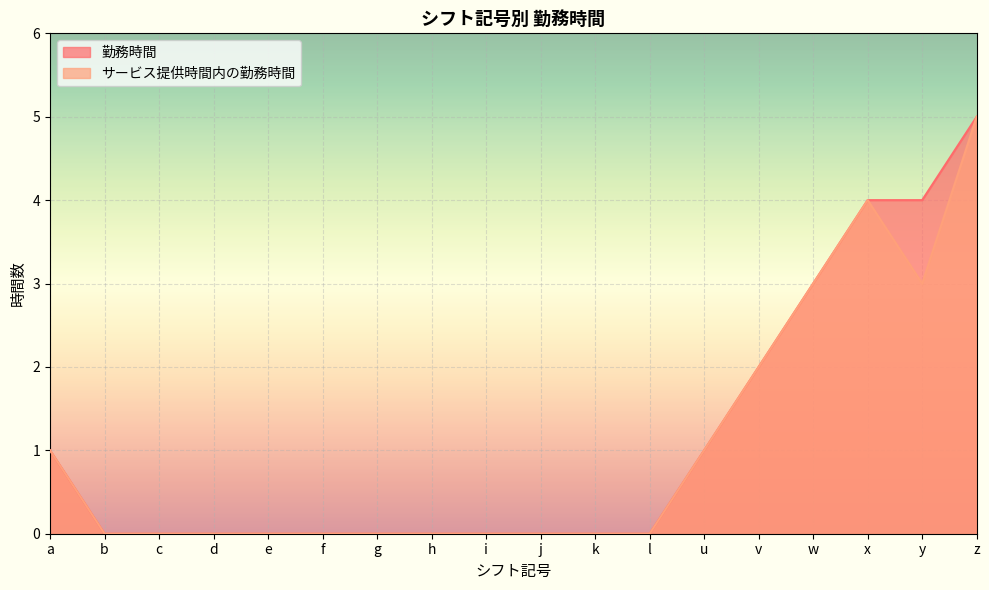

Which series has the largest total across all categories?

勤務時間